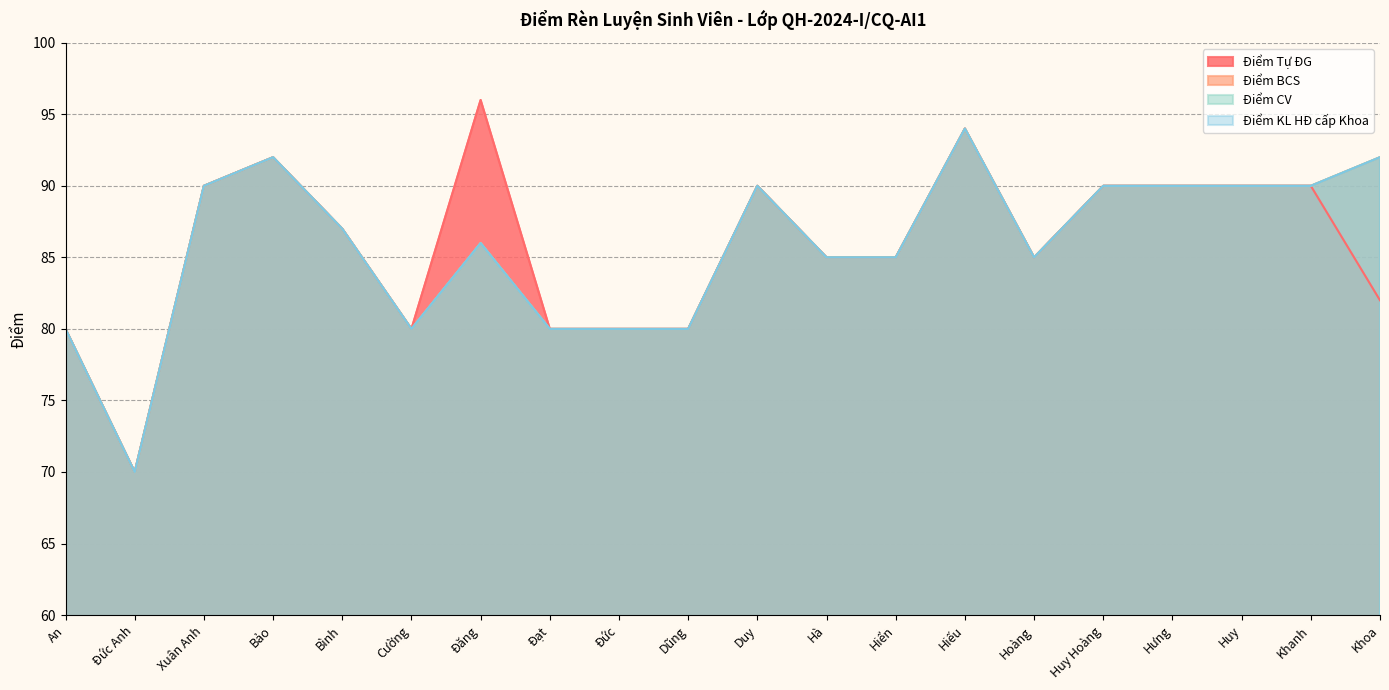

Reading left to right, list all the values displayed in this chart.

Điểm Tự ĐG: 80	70	90	92	87	80	96	80	80	80	90	85	85	94	85	90	90	90	90	82
Điểm BCS: 80	70	90	92	87	80	86	80	80	80	90	85	85	94	85	90	90	90	90	92
Điểm CV: 80	70	90	92	87	80	86	80	80	80	90	85	85	94	85	90	90	90	90	92
Điểm KL HĐ cấp Khoa: 80	70	90	92	87	80	86	80	80	80	90	85	85	94	85	90	90	90	90	92